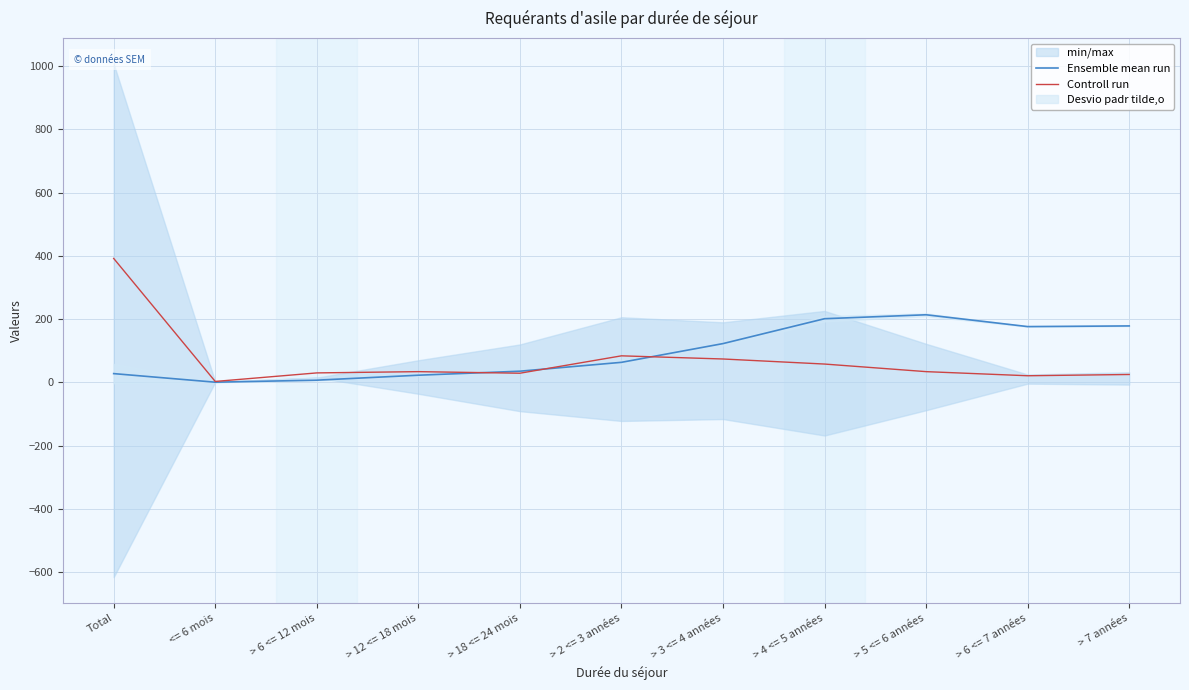

Rank the series by their maximum value, from lowest to highest.

Ensemble mean run, Controll run